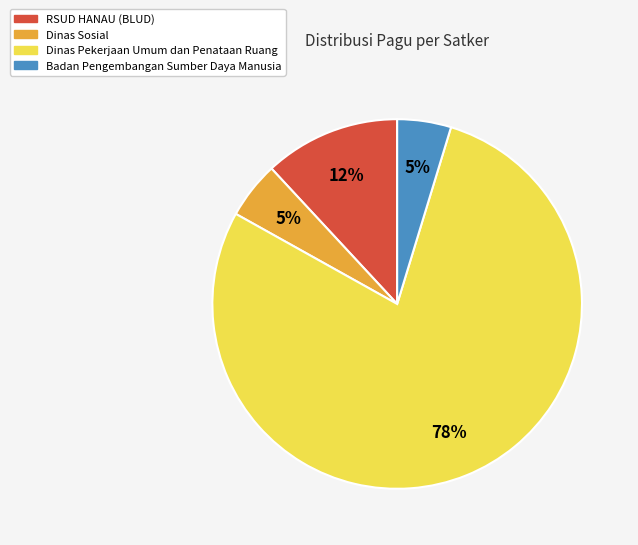

Is there any slice that represents more than half of the pie?

Yes